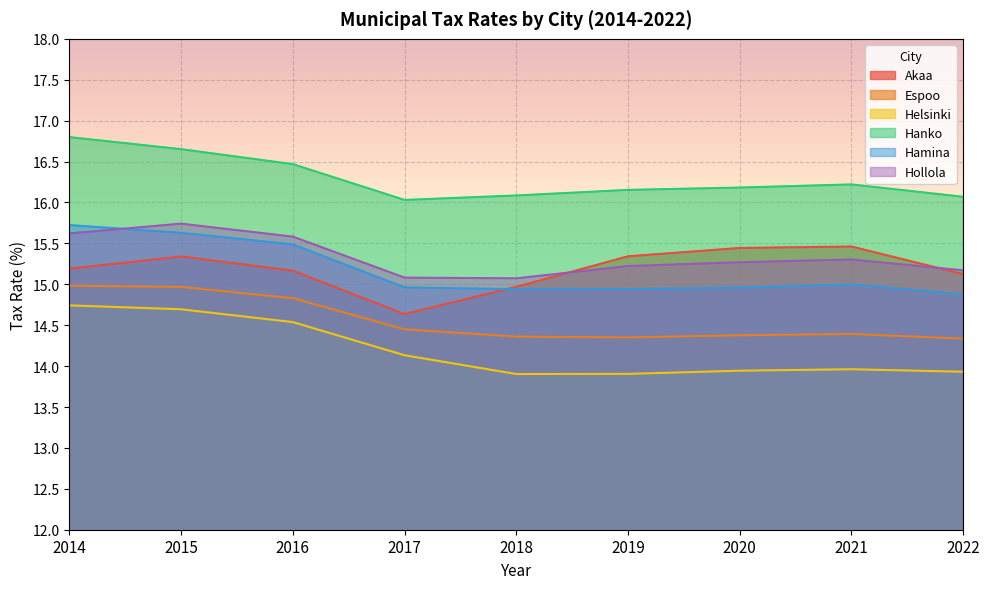

What is the spread (max minus min) of values at 2021?

2.3